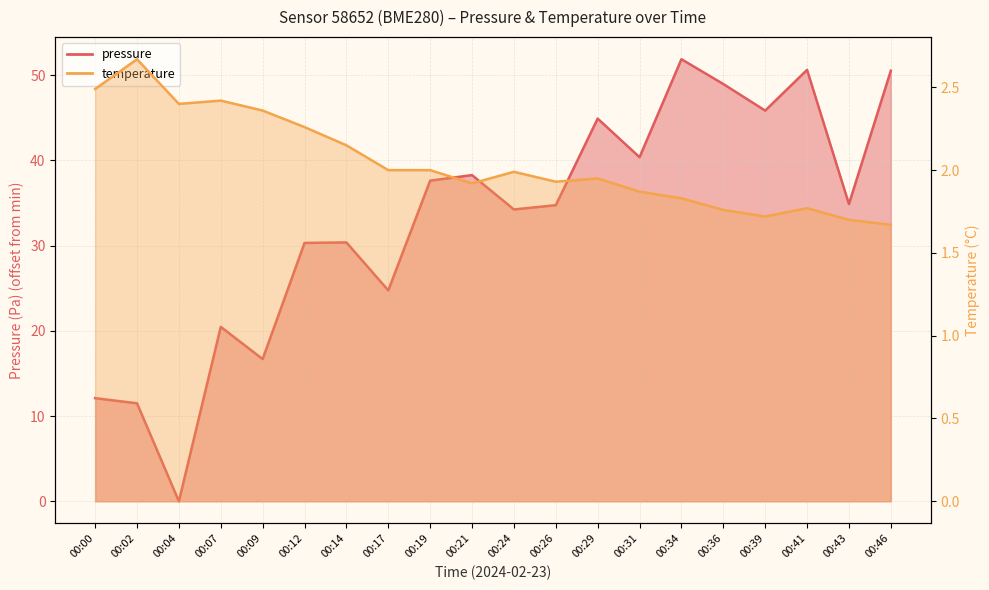

What is the approximate value of pressure at 00:34?

51.9